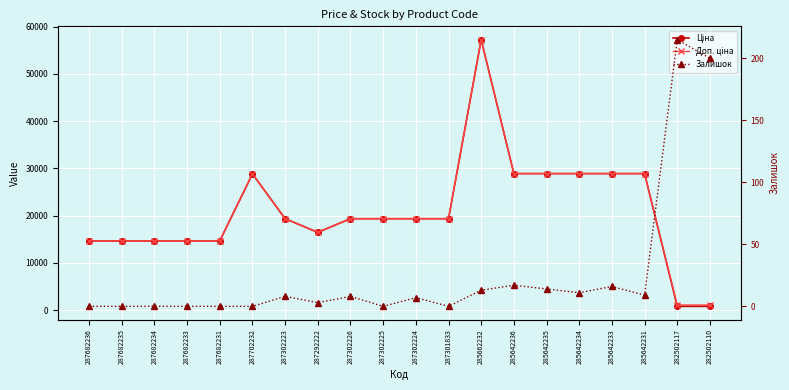

At how many categories does at least one series exceed 2759?

18